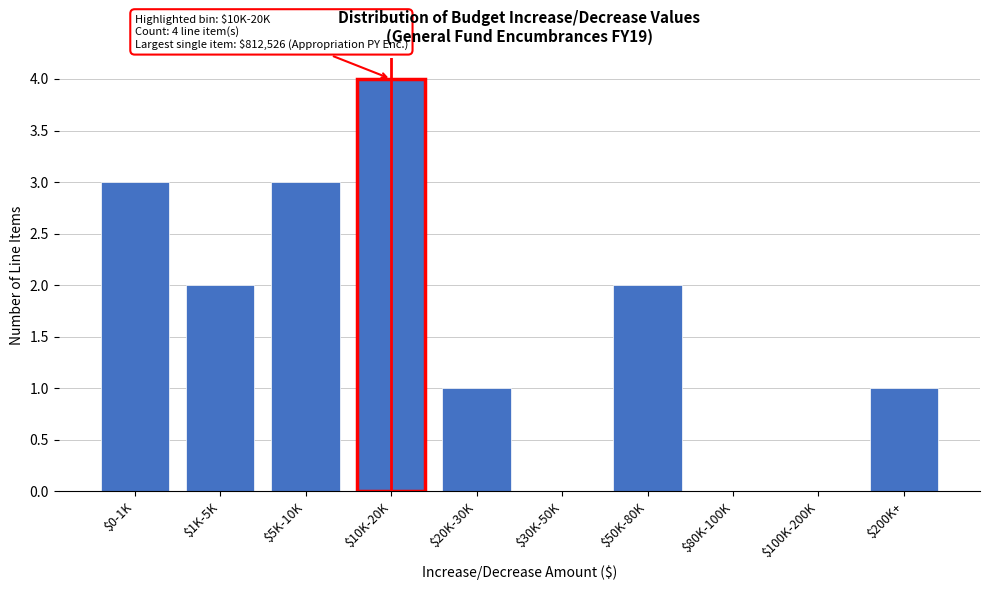

The value at $0-1K is 3. True or false?

True